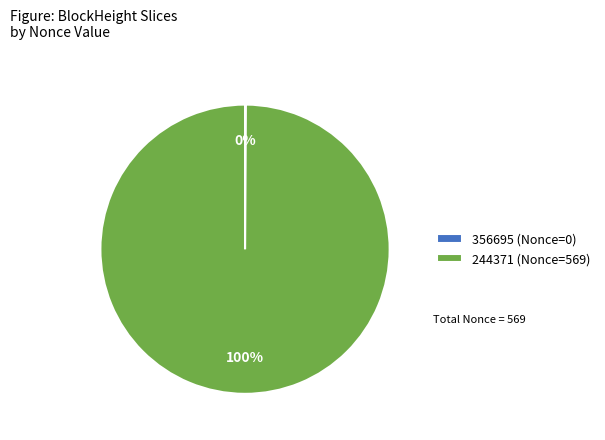

What is the largest slice in the pie chart?

244371 (Nonce=569)